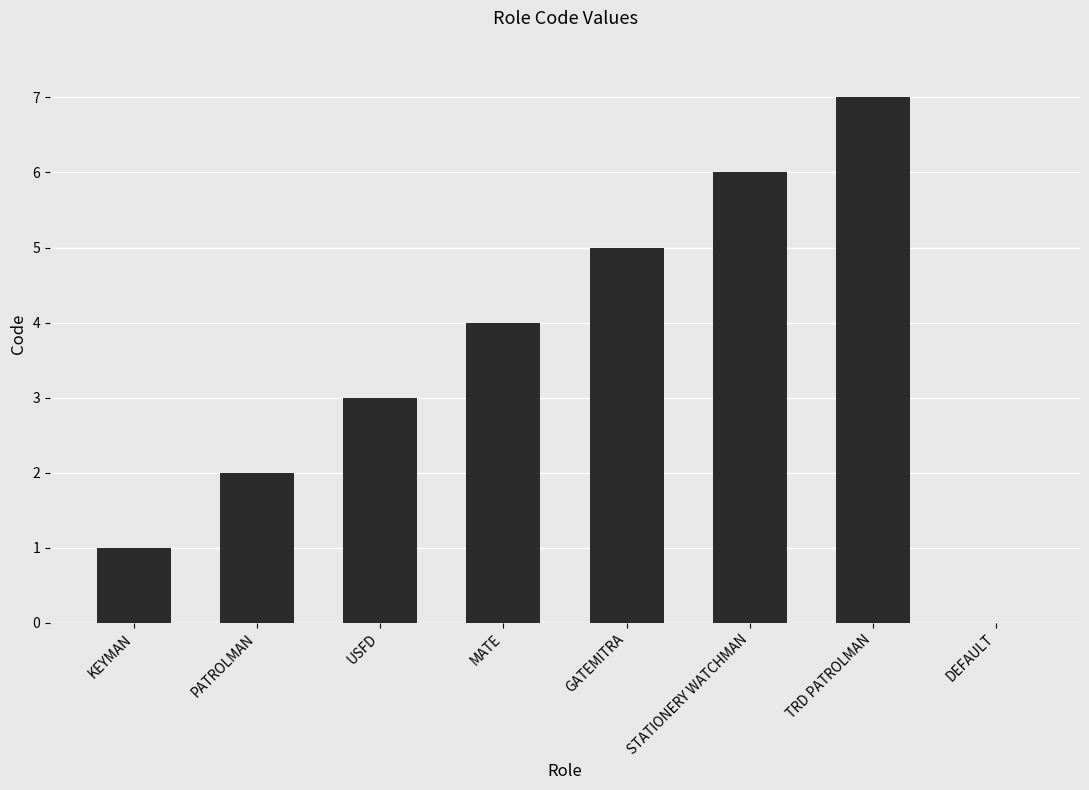

Are the bars horizontal?

No